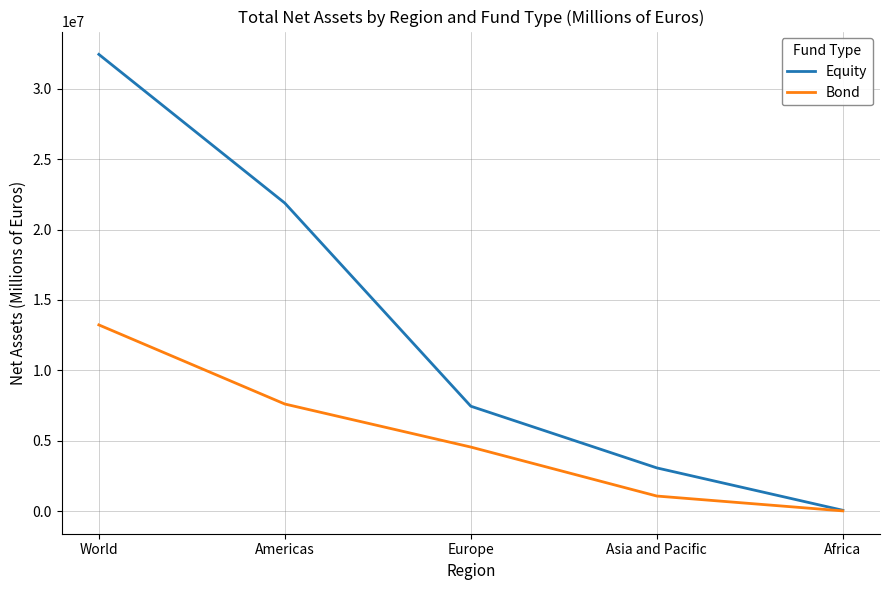

What is the total value across all series at World?

45667058